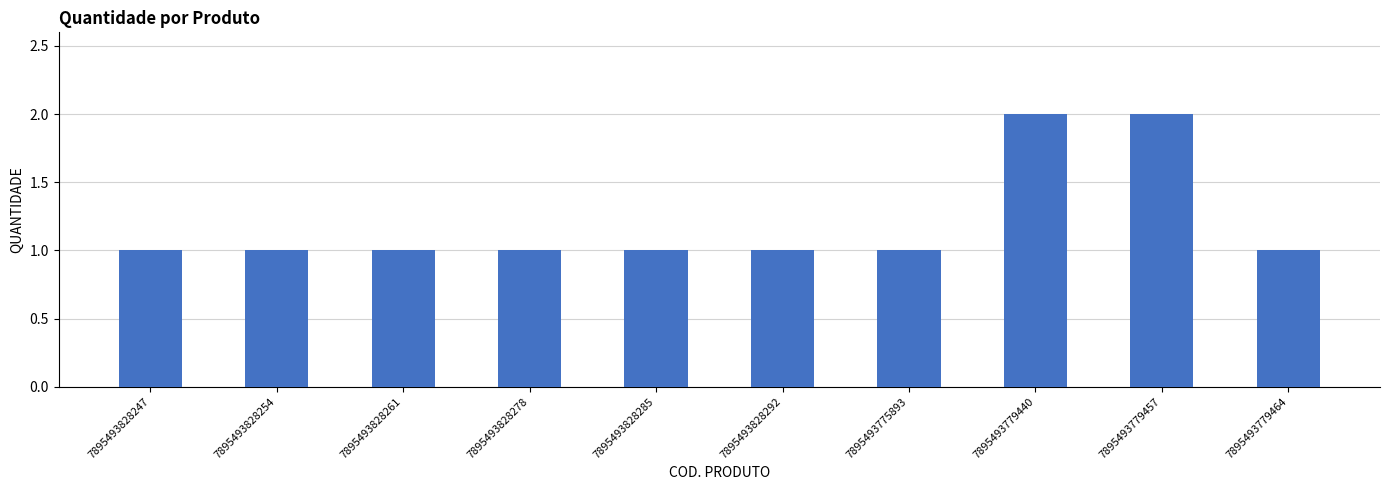

How many data points does each series have?

10